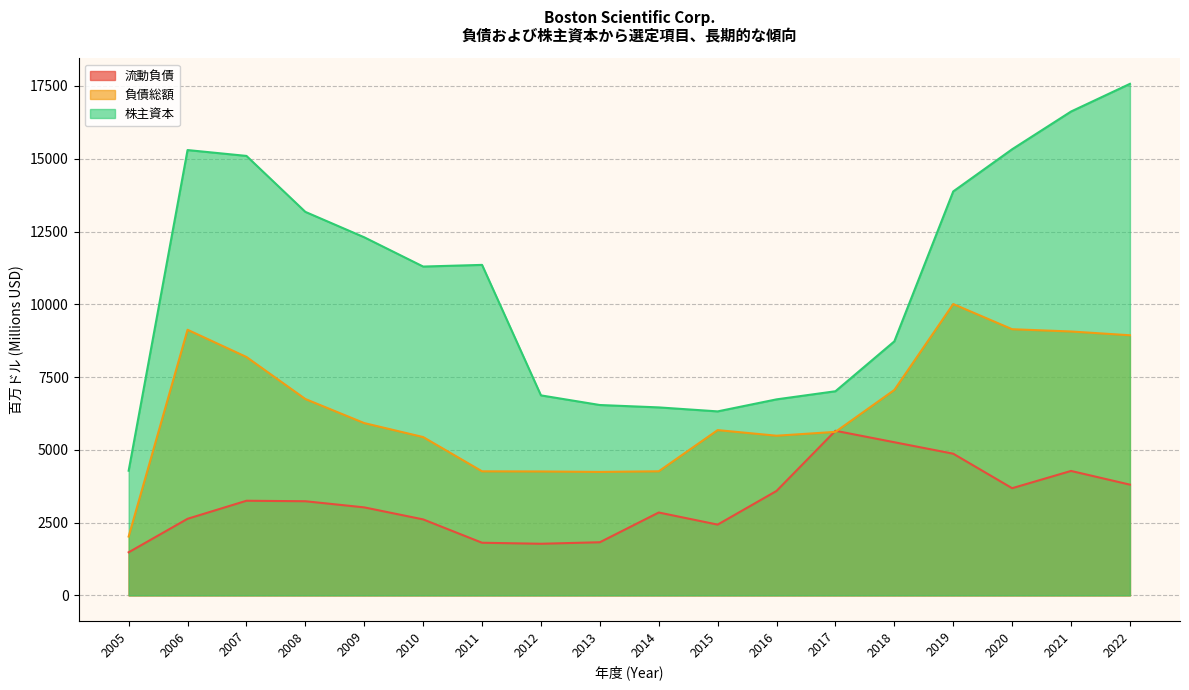

What are all the series names shown in the legend?

流動負債, 負債総額, 株主資本